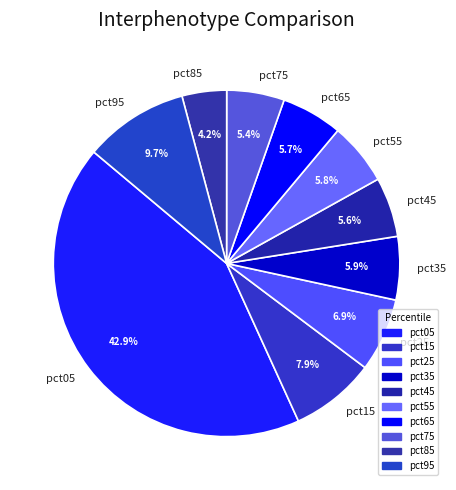

What portion of the pie excludes pct35?

94.1%